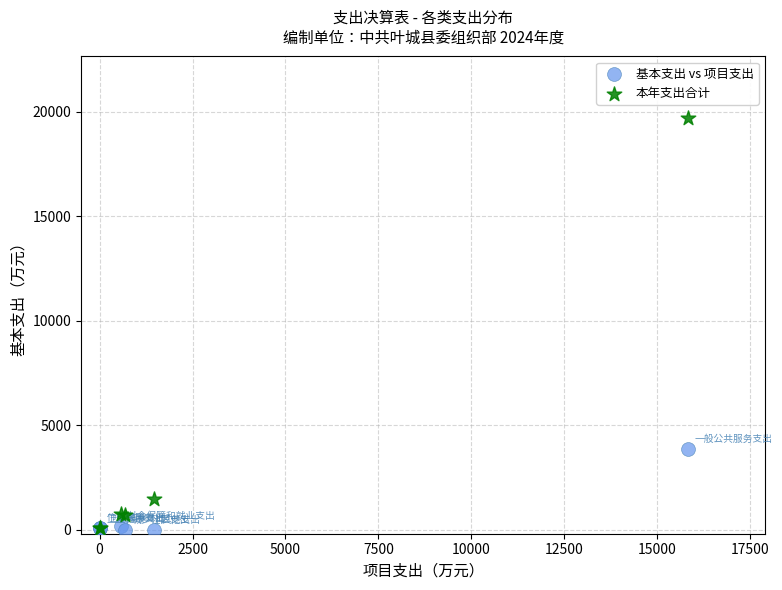

In the 本年支出合计 series, what Y value is closest to 9873?

1468.2